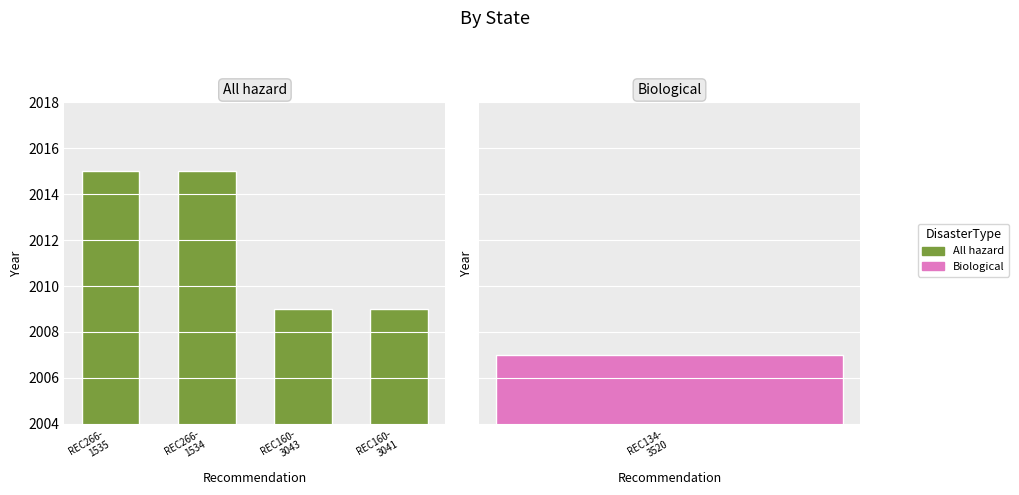

List the labels in order of value, smallest first.

REC160-
3043, REC160-
3041, REC266-
1535, REC266-
1534